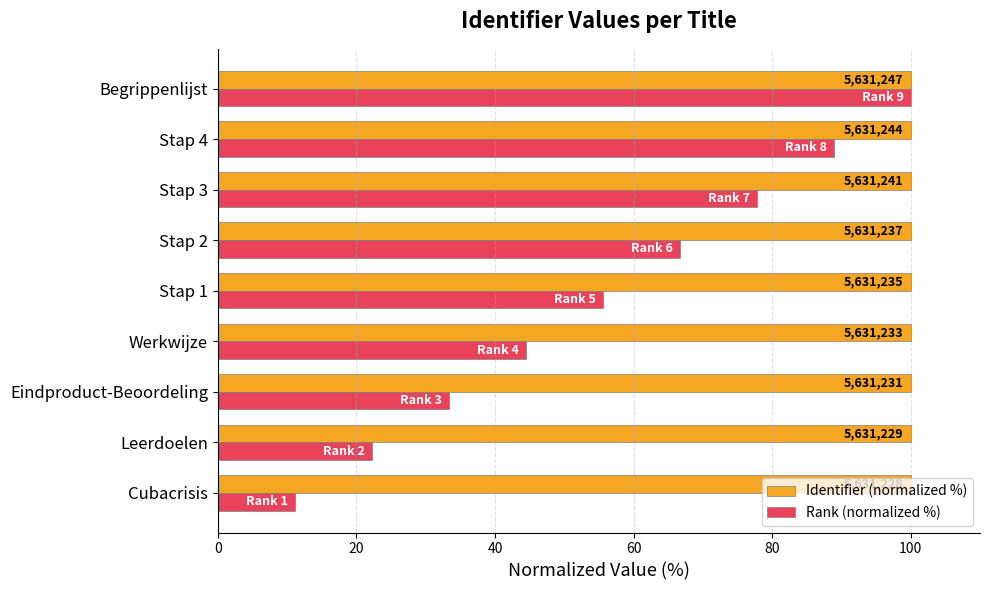

What are all the series names shown in the legend?

Identifier (normalized %), Rank (normalized %)